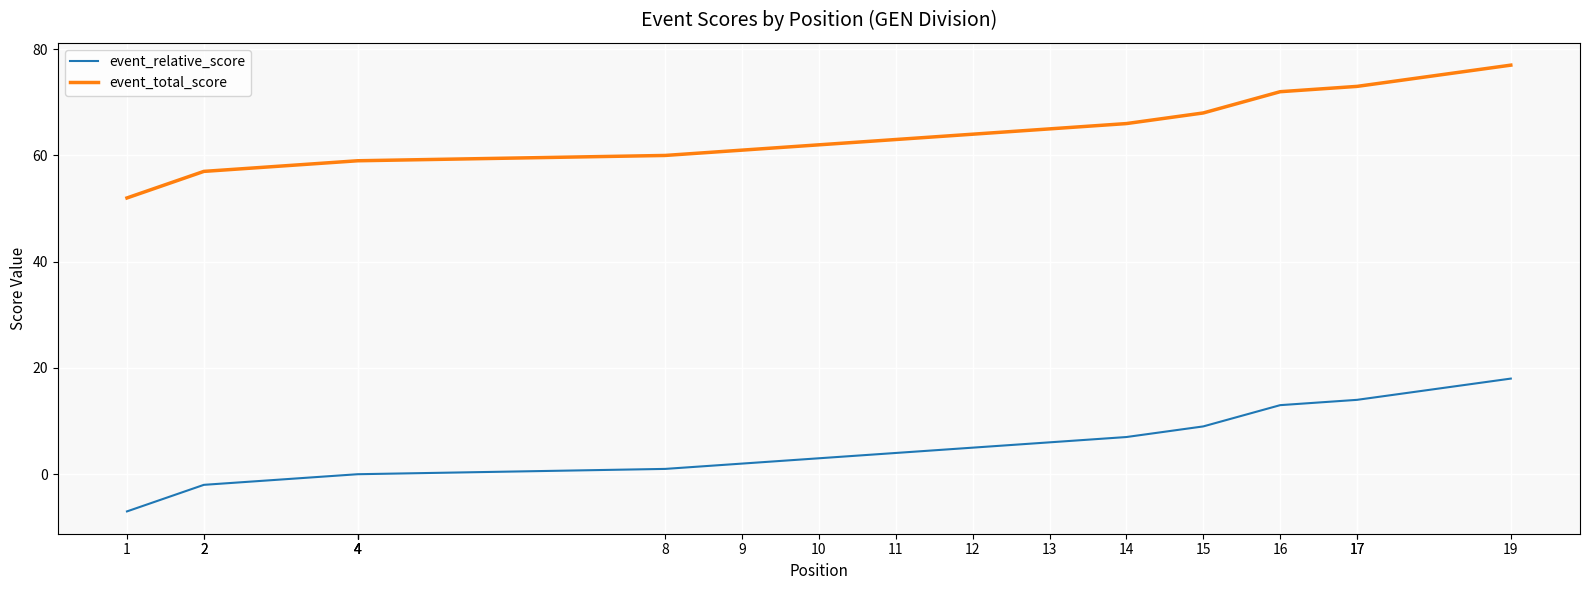

How many lines are shown in the chart?

2